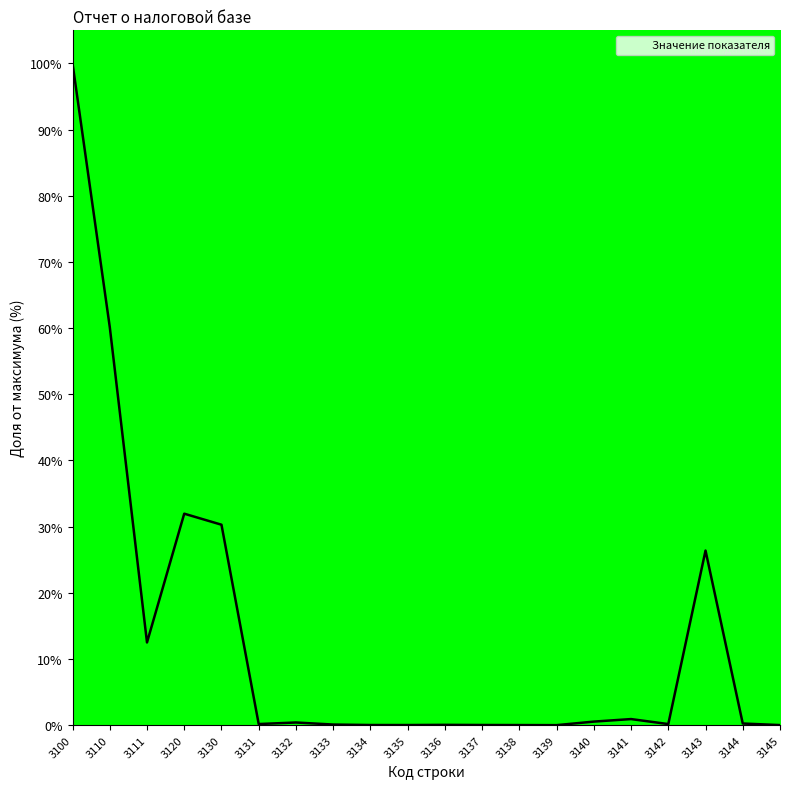

What is the maximum value shown in the chart?

100.0